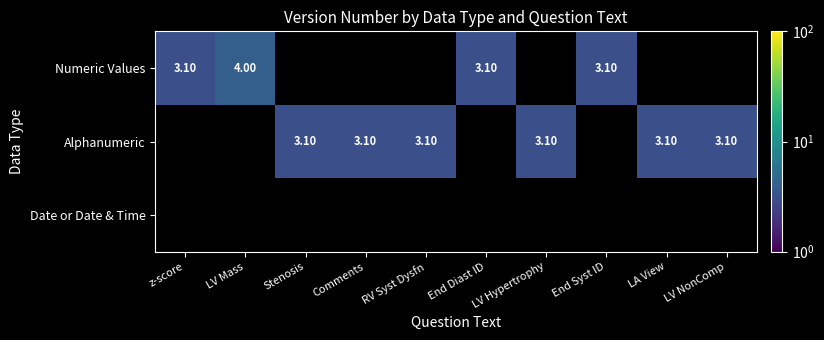

At which label does Alphanumeric reach its minimum?

z-score